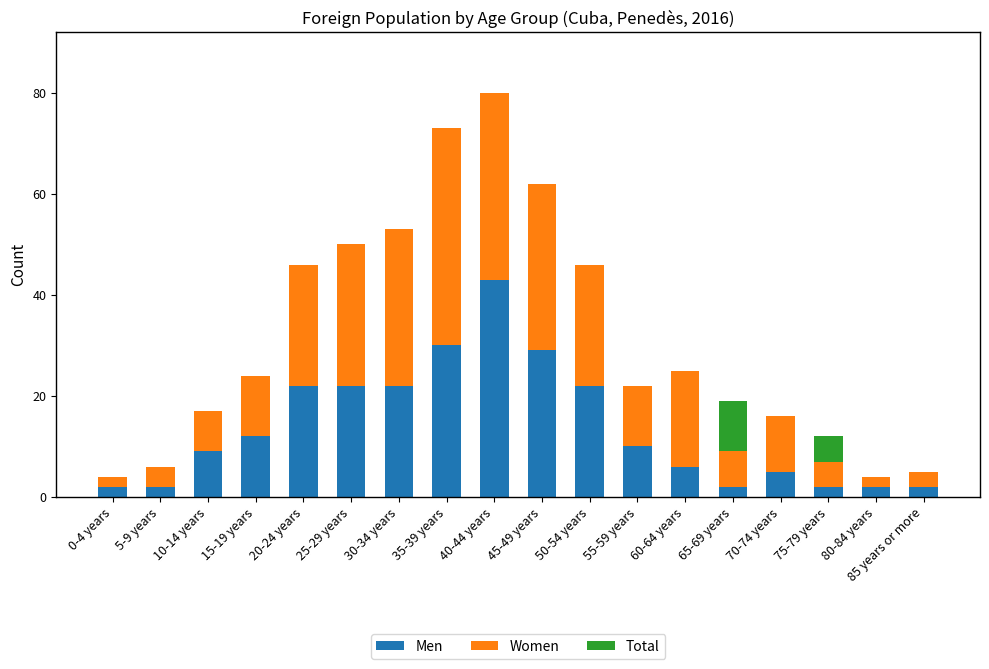

What is the total value across all series at 20-24 years?

46